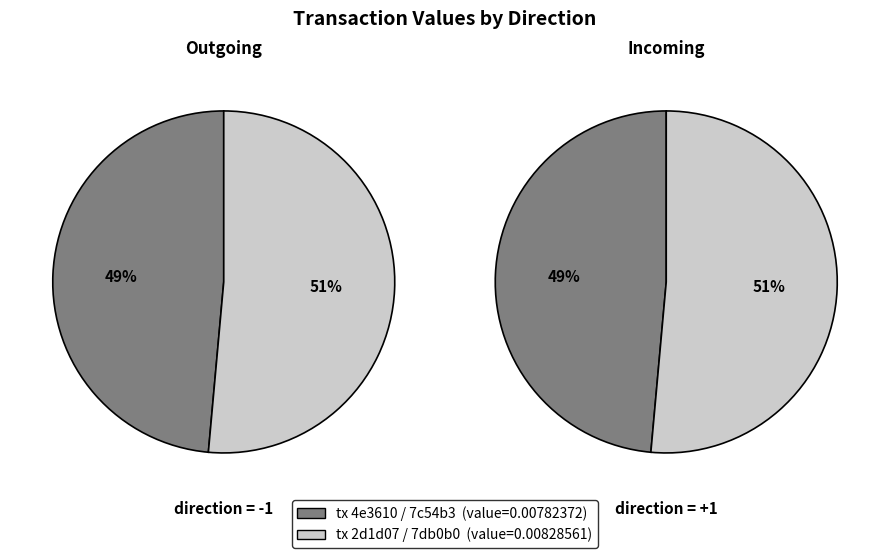

Is there any slice that represents more than half of the pie?

Yes